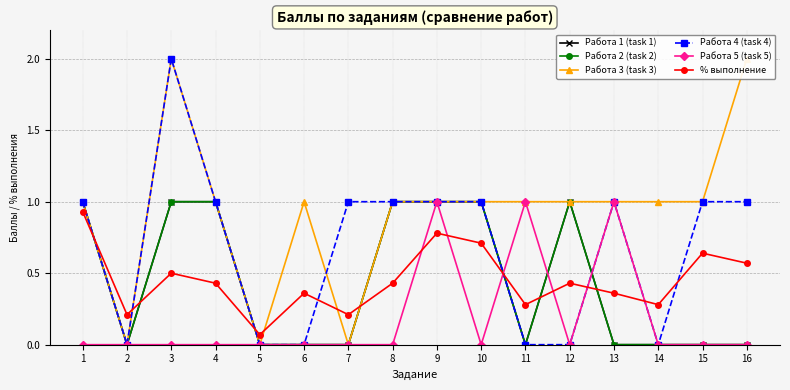

Is it true that Работа 5 (task 5) equals 1.0 at 11?

True